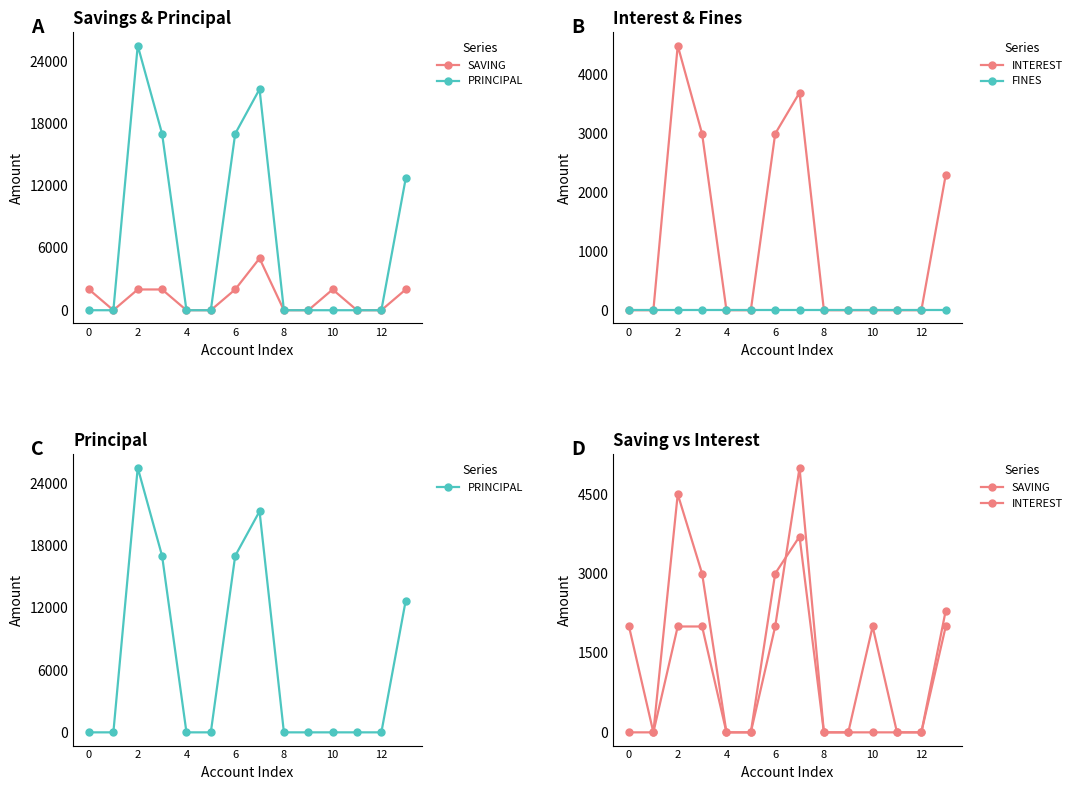

How many values in SAVING are above zero?

7